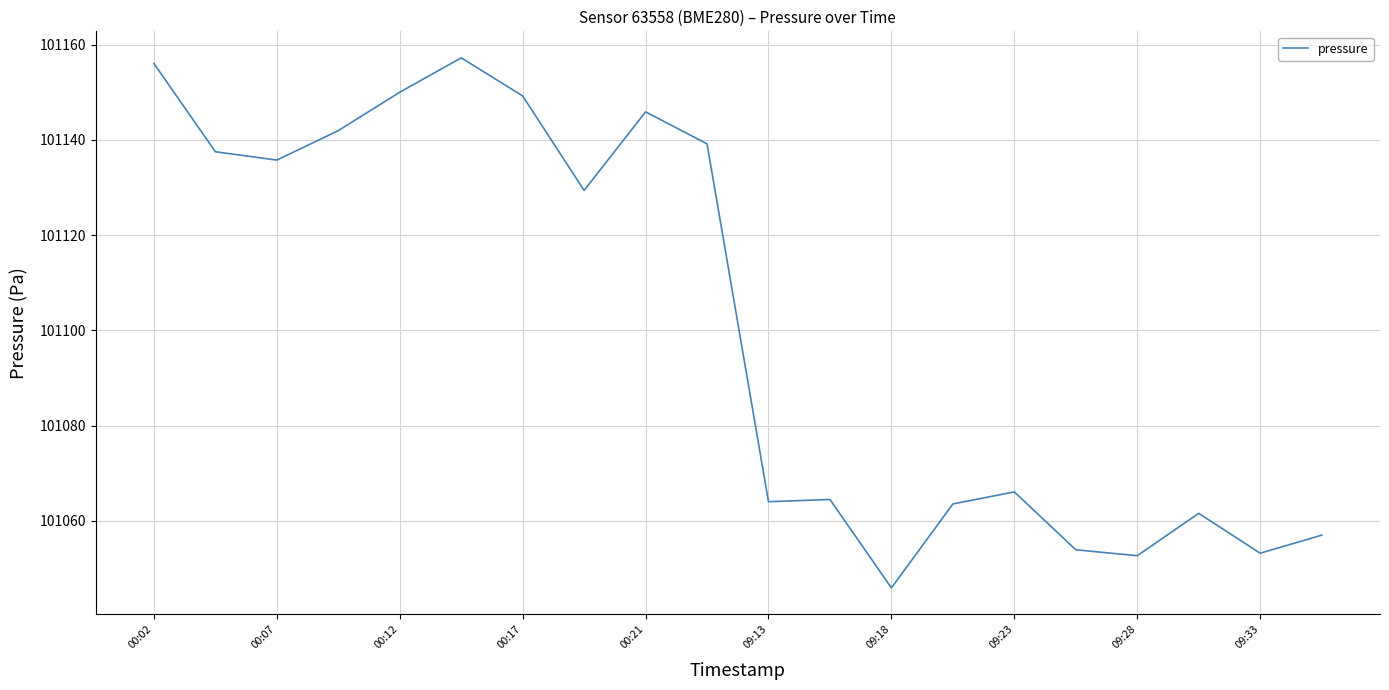

What is the difference between the maximum and minimum values?

111.3